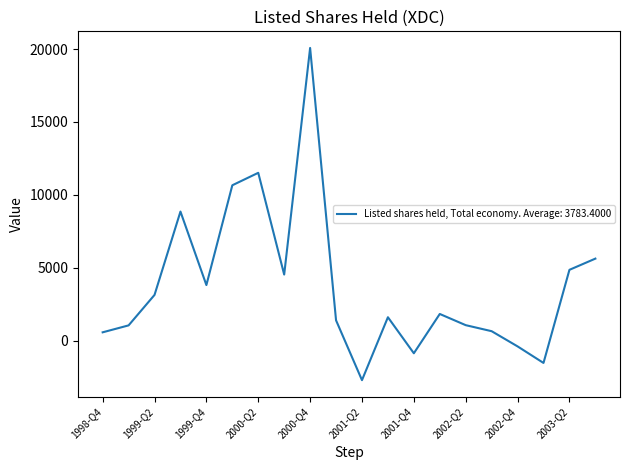

What is the minimum value shown in the chart?

-2717